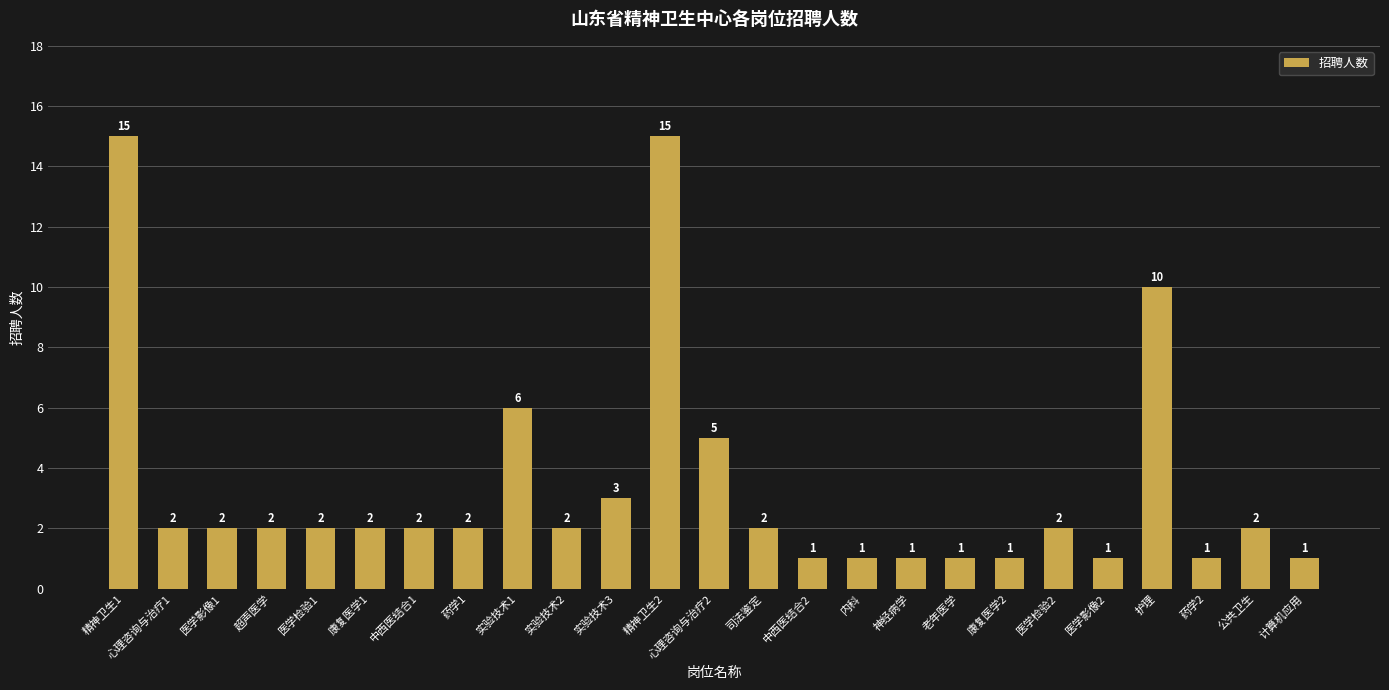

What position from the left is 医学检验2?

20